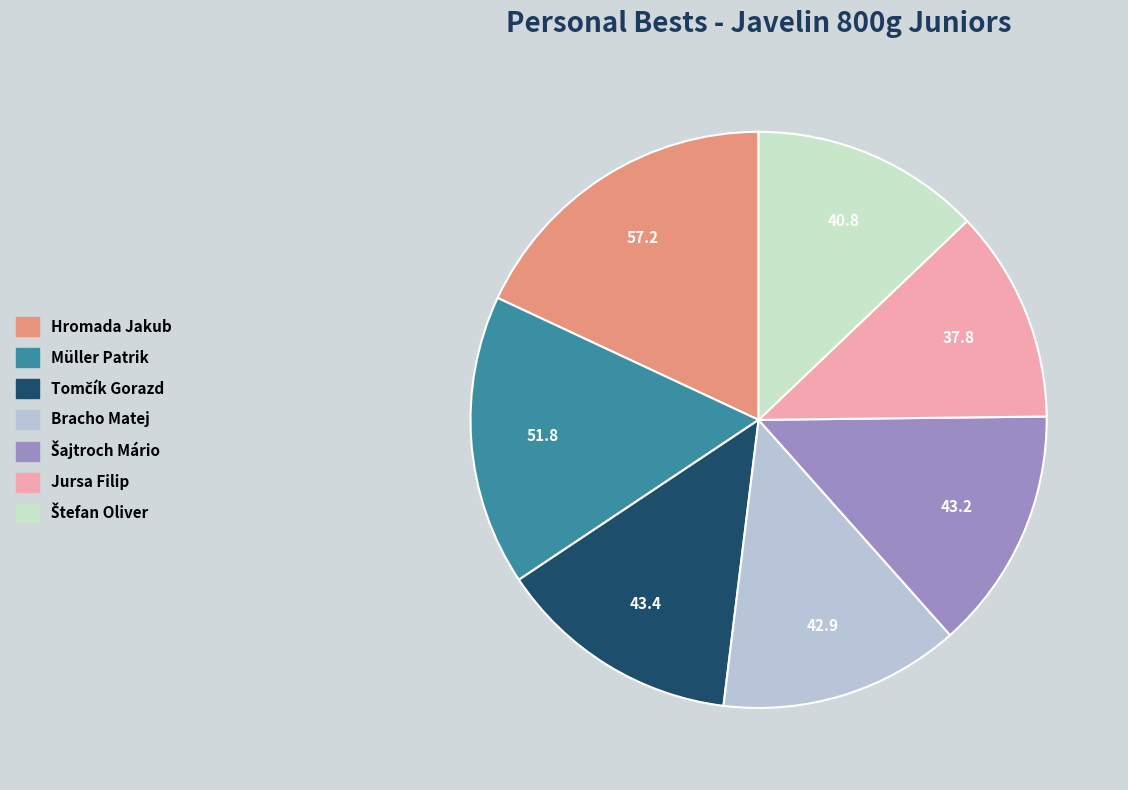

The Jursa Filip slice represents 12% of the pie. True or false?

True